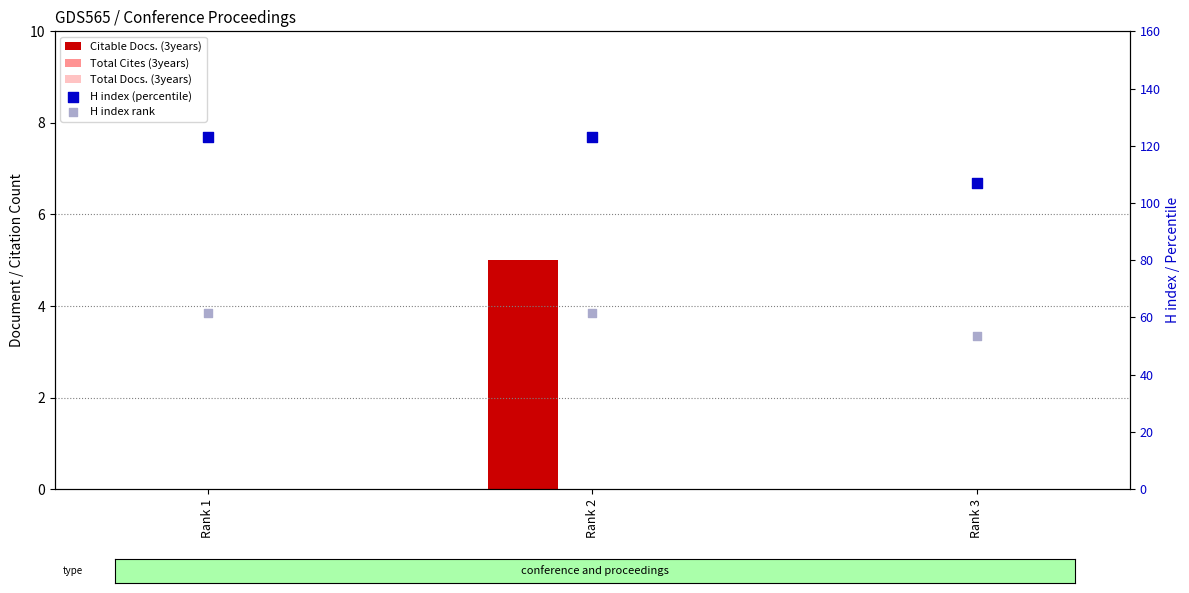

At which category is the sum across all series the highest?

Rank 2